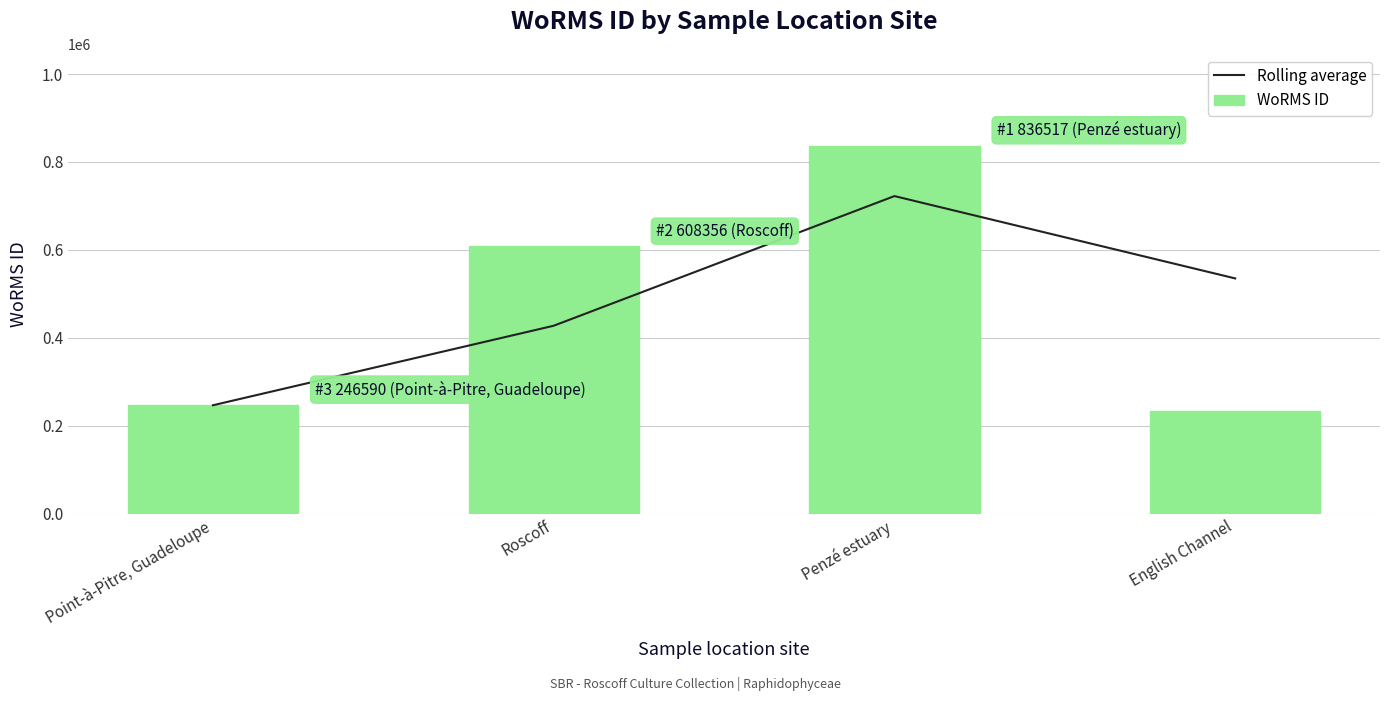

What is the total value across all series at English Channel?

768900.0